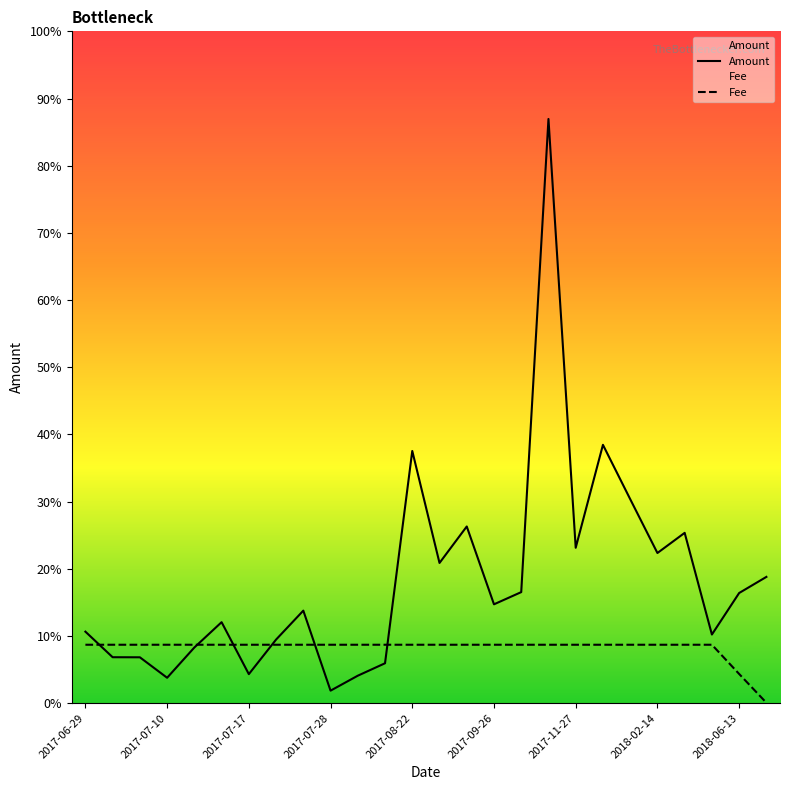

How many lines are shown in the chart?

2